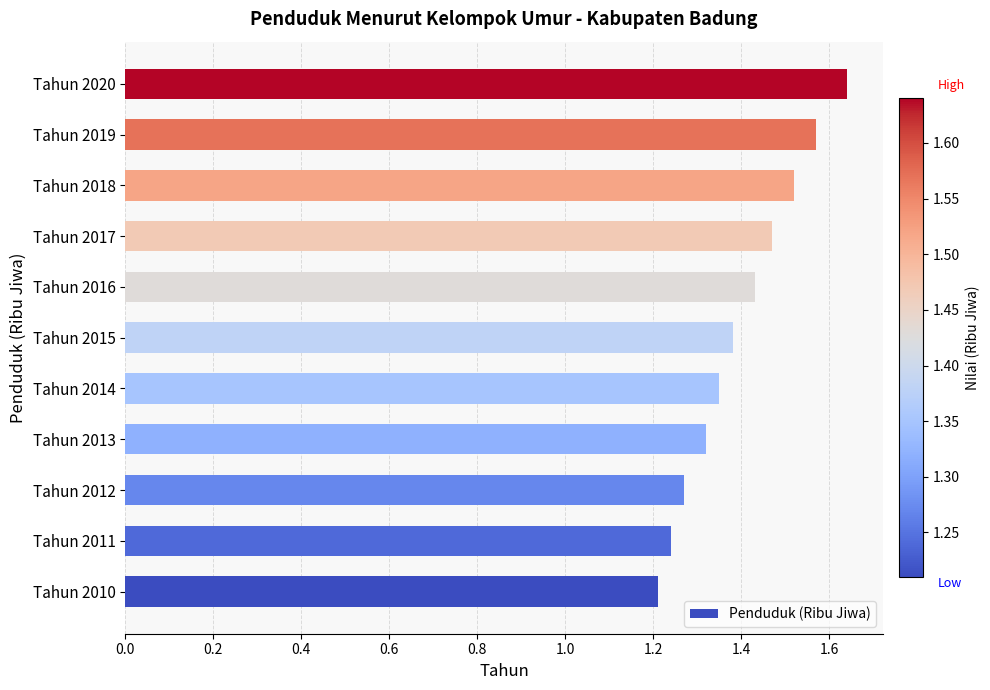

Which has a higher value, Tahun 2010 or Tahun 2017?

Tahun 2017